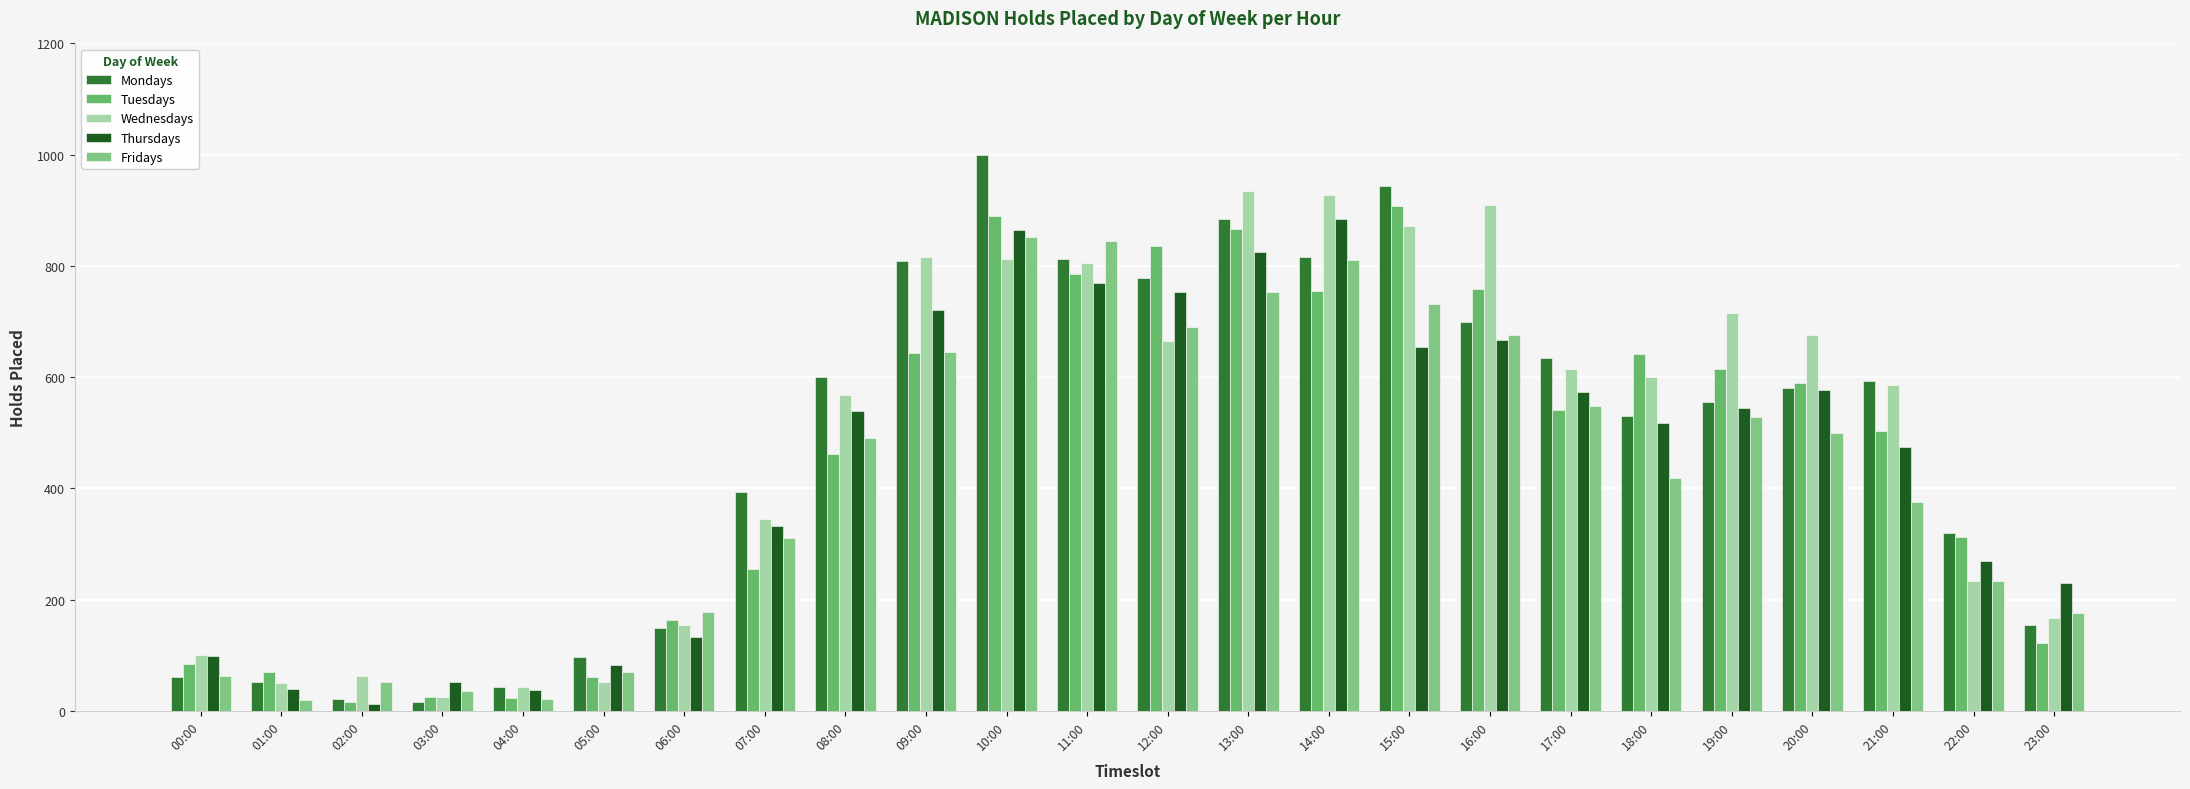

List the series in order of their peak value, lowest first.

Fridays, Thursdays, Tuesdays, Wednesdays, Mondays